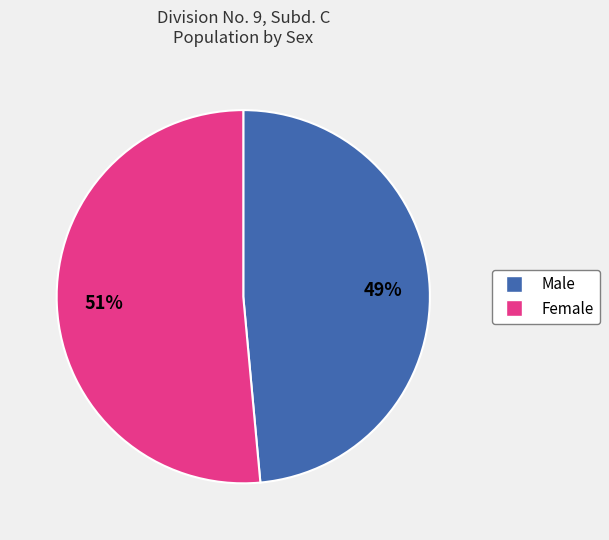

Does Male represent more than half of the total?

No